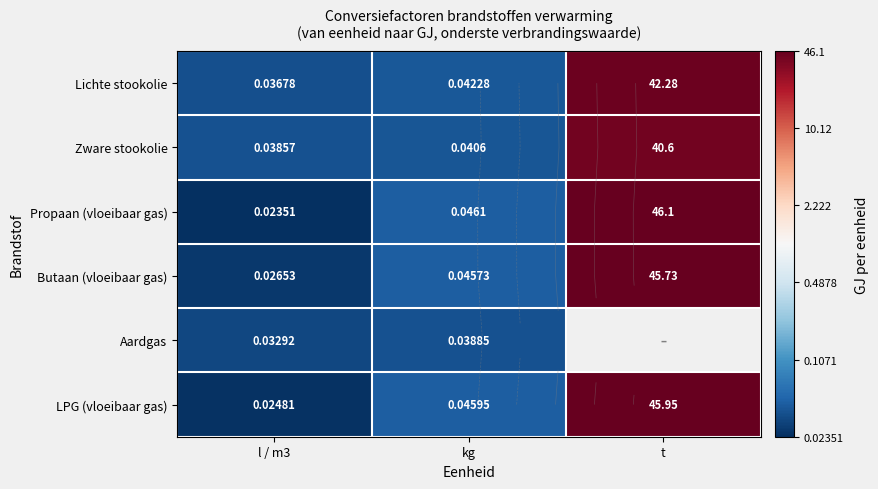

Rank the series by their maximum value, from lowest to highest.

Aardgas, Zware stookolie, Lichte stookolie, Butaan (vloeibaar gas), LPG (vloeibaar gas), Propaan (vloeibaar gas)